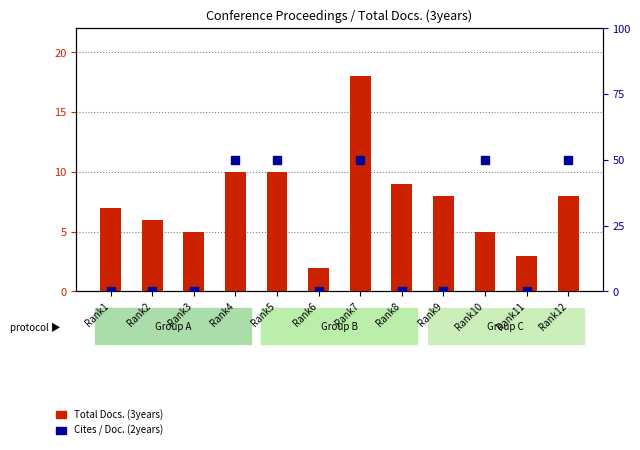

Which series contains the highest Y value?

Cites / Doc. (2years)